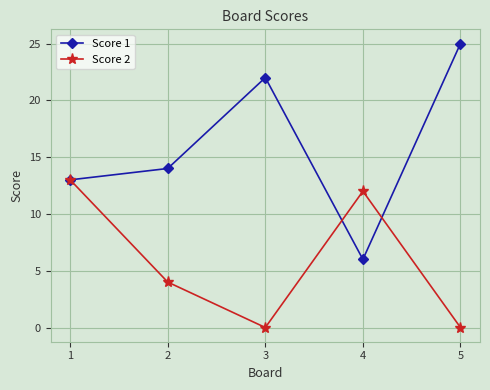

Reading right to left, extract all data points from this chart.

Score 1: 5=25	4=6	3=22	2=14	1=13
Score 2: 5=0	4=12	3=0	2=4	1=13